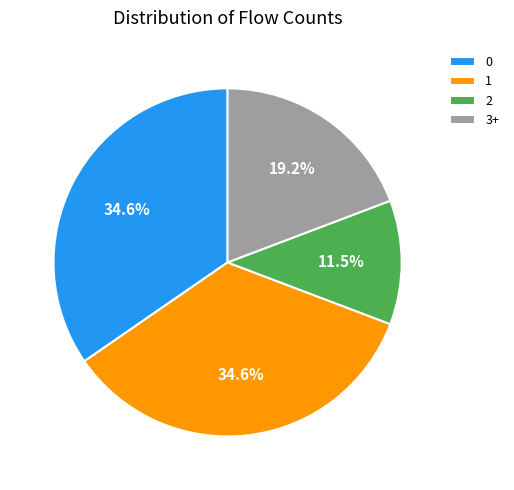

Approximately how many times larger is the value at 3+ compared to 0?

0.6